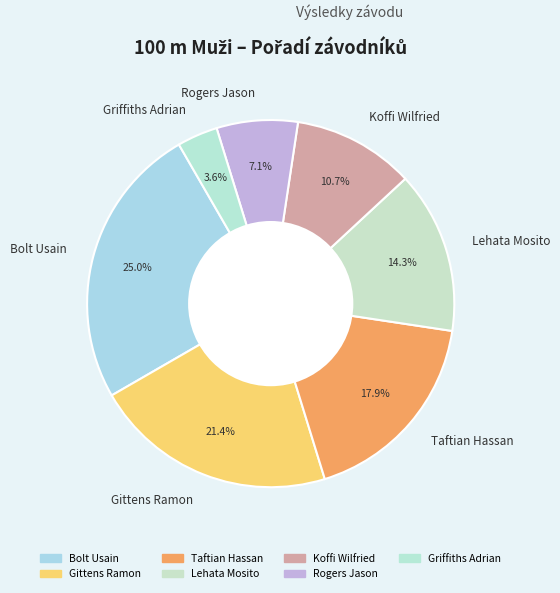

Which slice is the smallest?

Griffiths Adrian